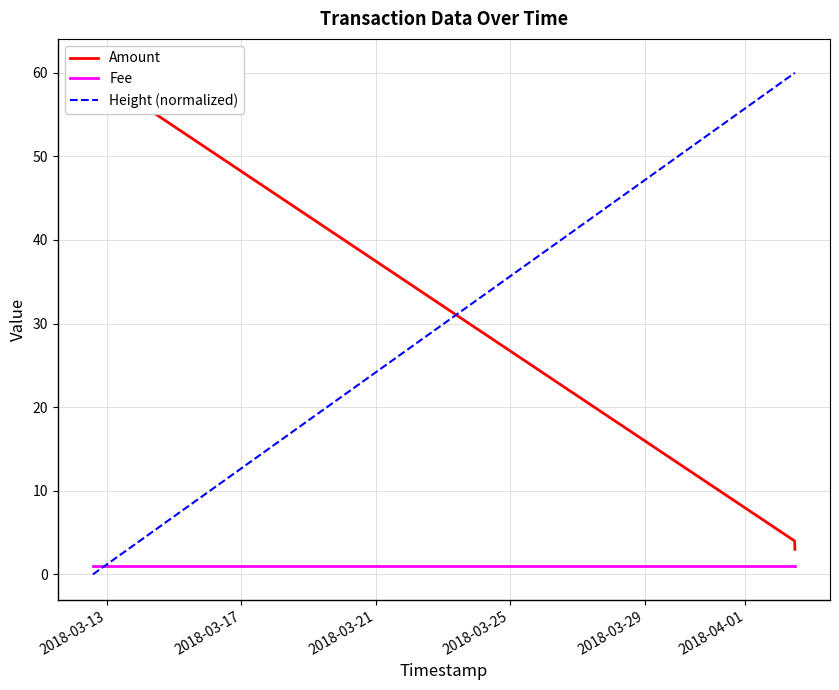

At how many categories does at least one series exceed 5?

4